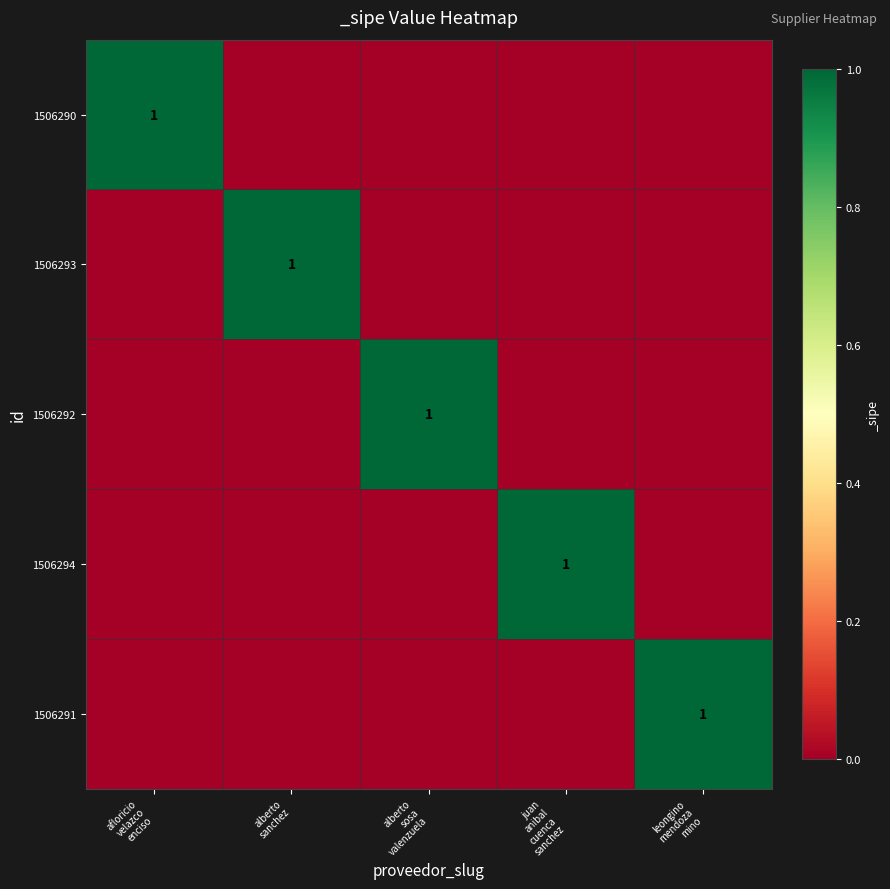

What is the difference between the maximum and second lowest values in the 1506294 series?

1